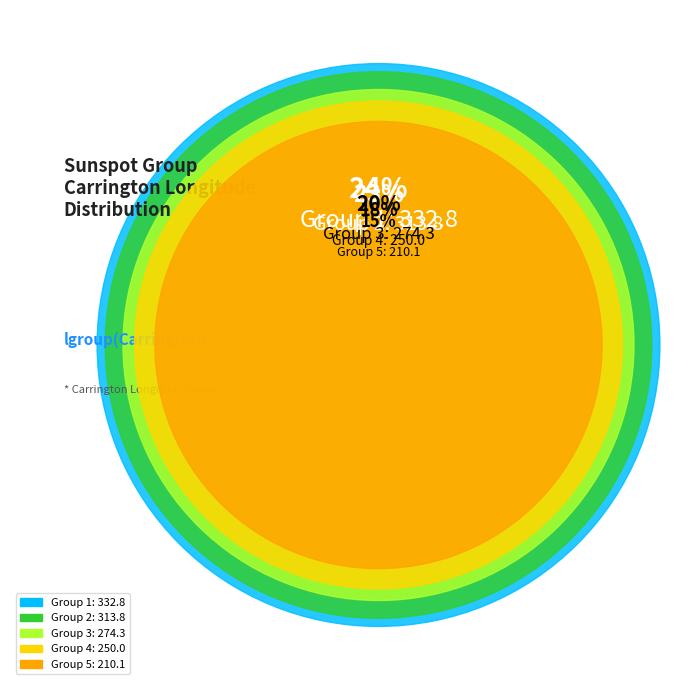

What percentage do 5 and 2 together represent?

37.9%